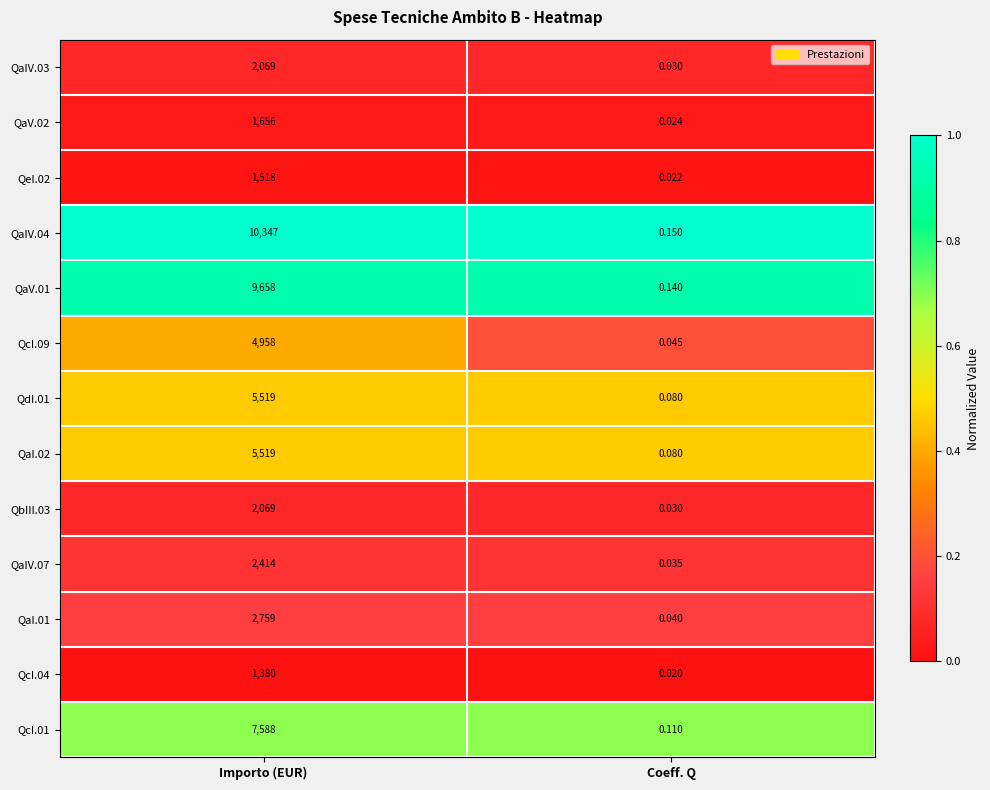

At which category is the sum across all series the highest?

Importo (EUR)